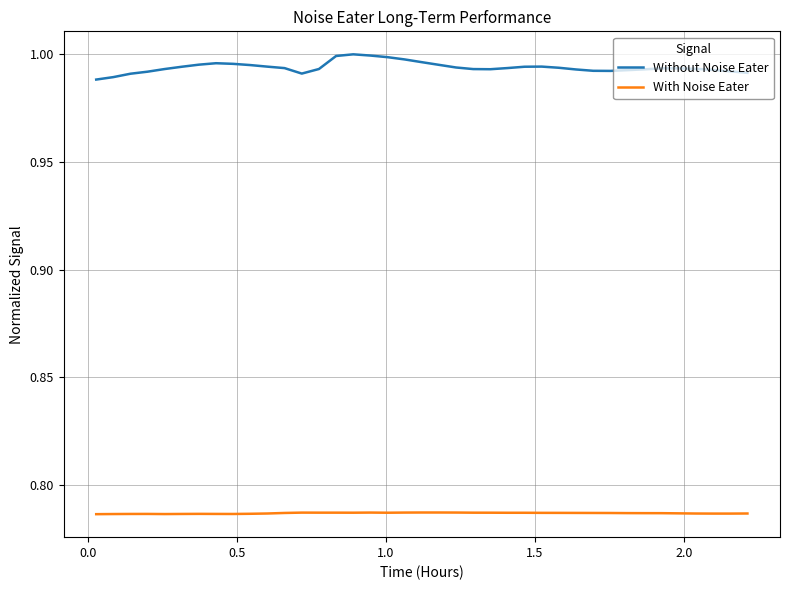

Which series has the widest spread of values?

Without Noise Eater